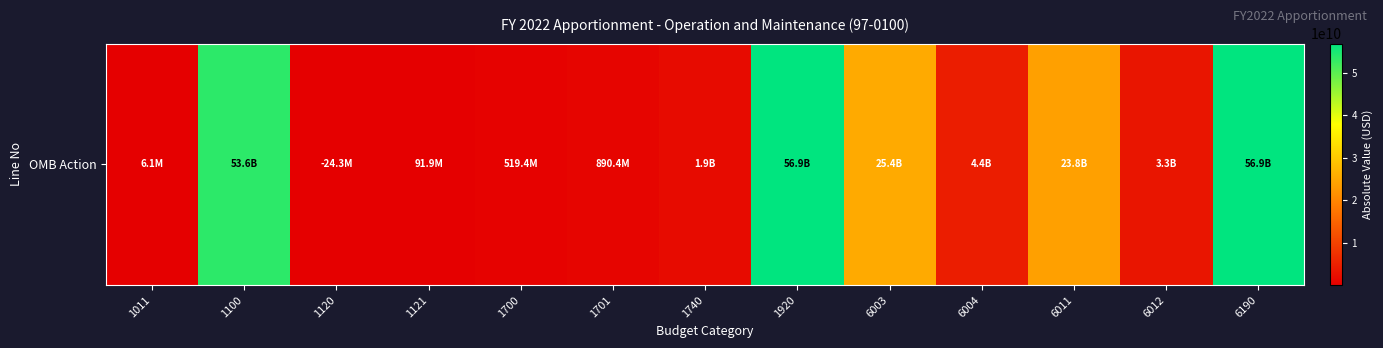

Rank the categories by value from highest to lowest.

1920, 6190, 1100, 6003, 6011, 6004, 6012, 1740, 1701, 1700, 1121, 1120, 1011